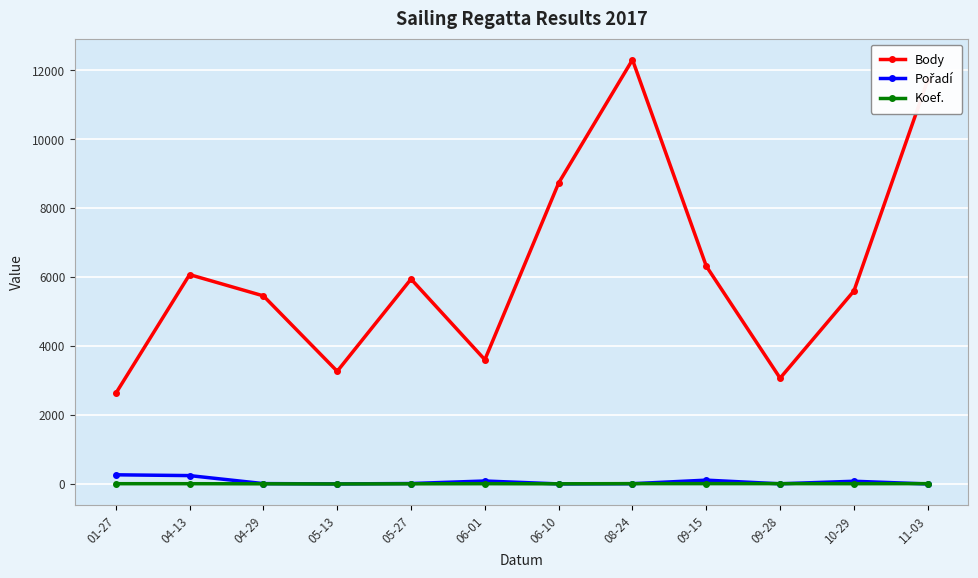

What is the value of the Body point at the 7th from the left?

8730